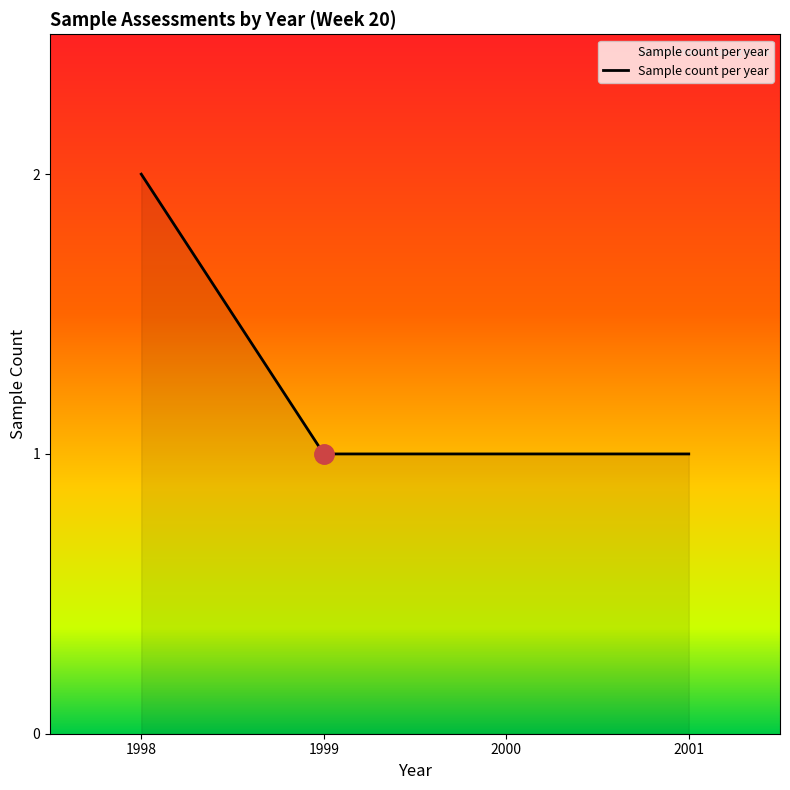

Between 1998 and 2001, which is larger?

1998